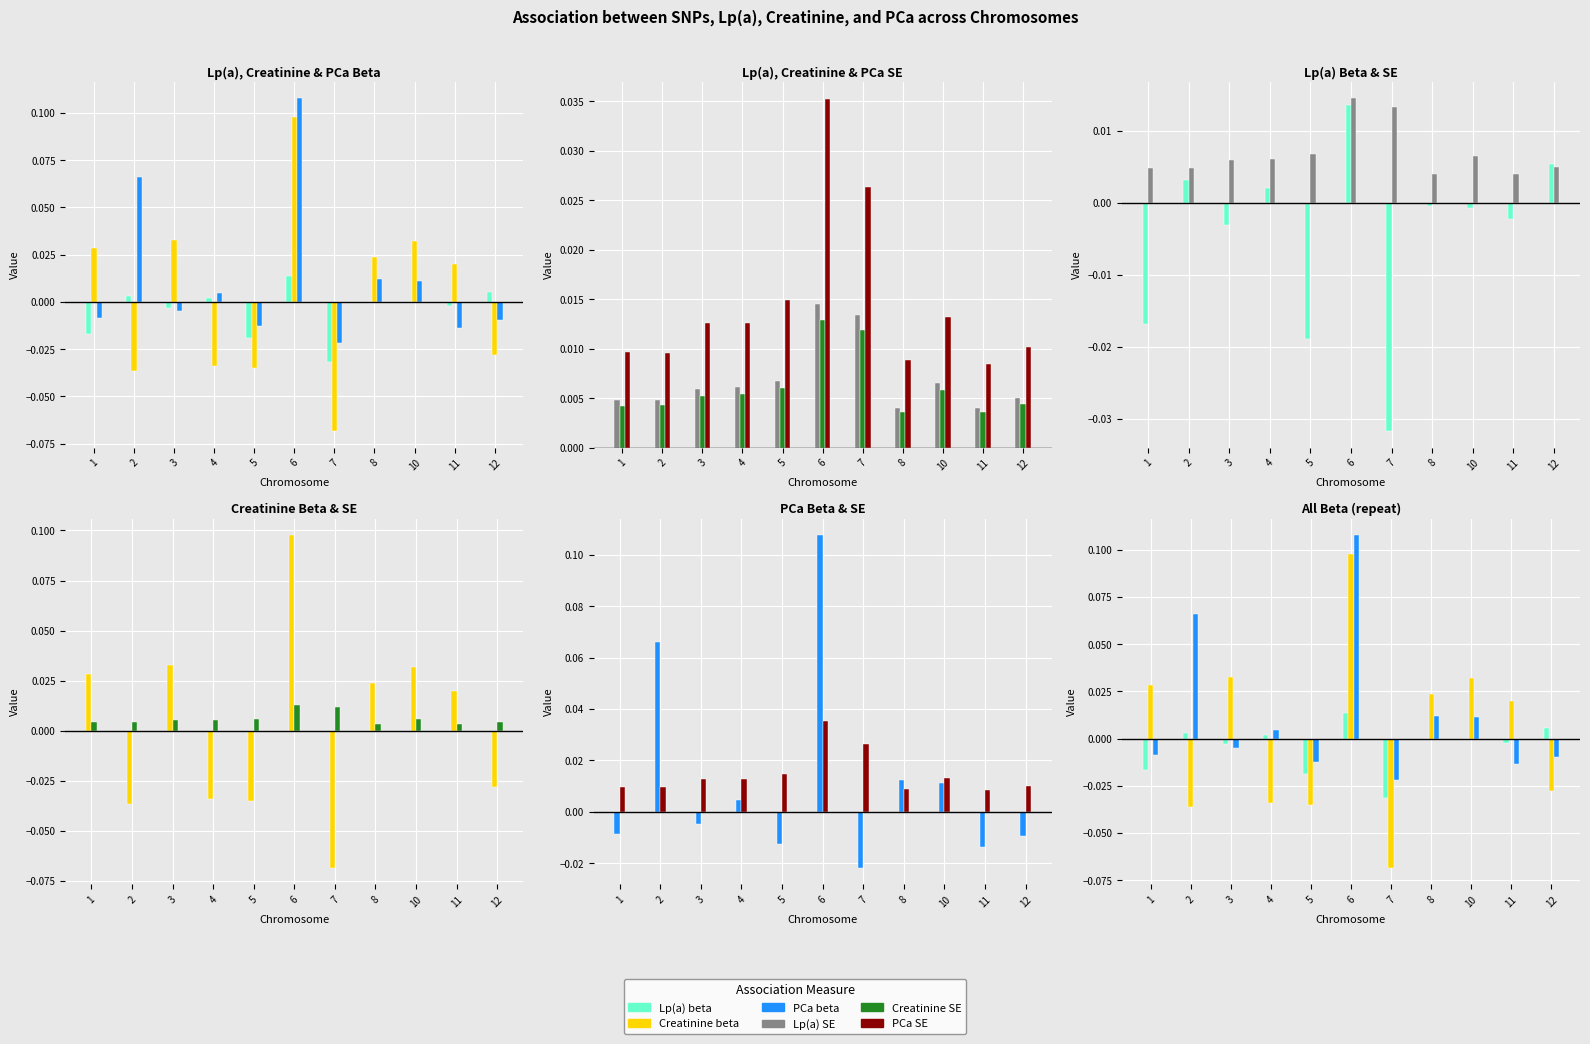

What are all the series names shown in the legend?

Lp(a) beta, Creatinine beta, PCa beta, Lp(a) SE, Creatinine SE, PCa SE